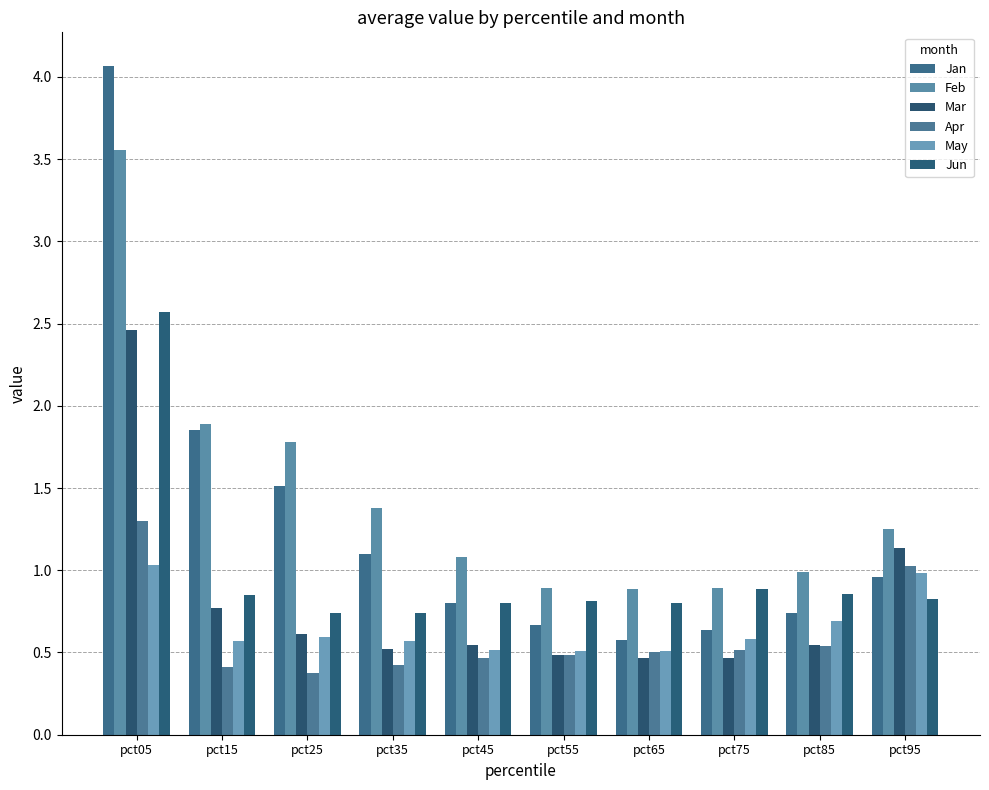

Between pct35 and pct85, which is larger?

pct35